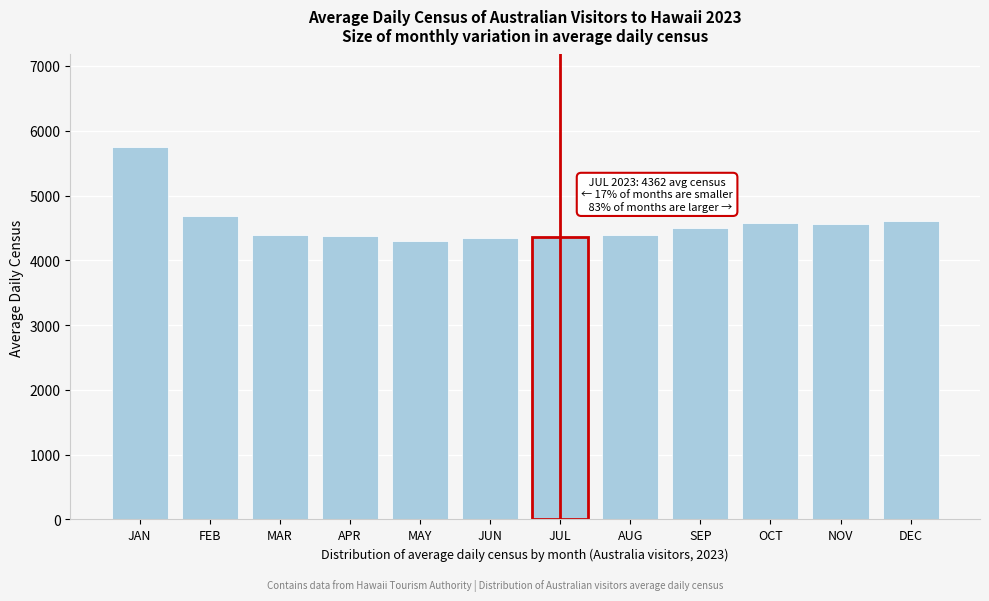

What is the value of the 4th bar from the left?

4375.4